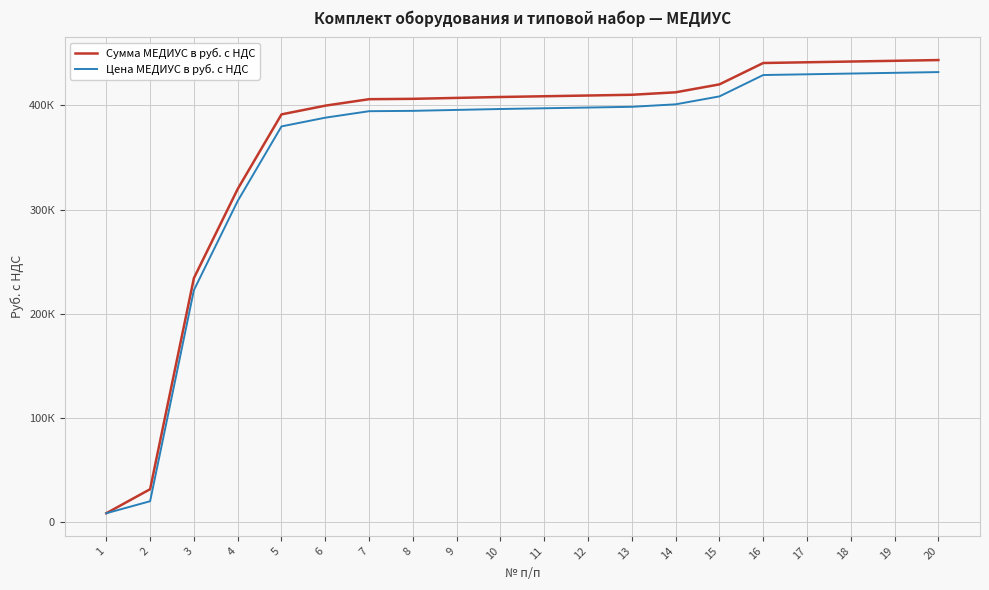

At which category is the sum across all series the highest?

20